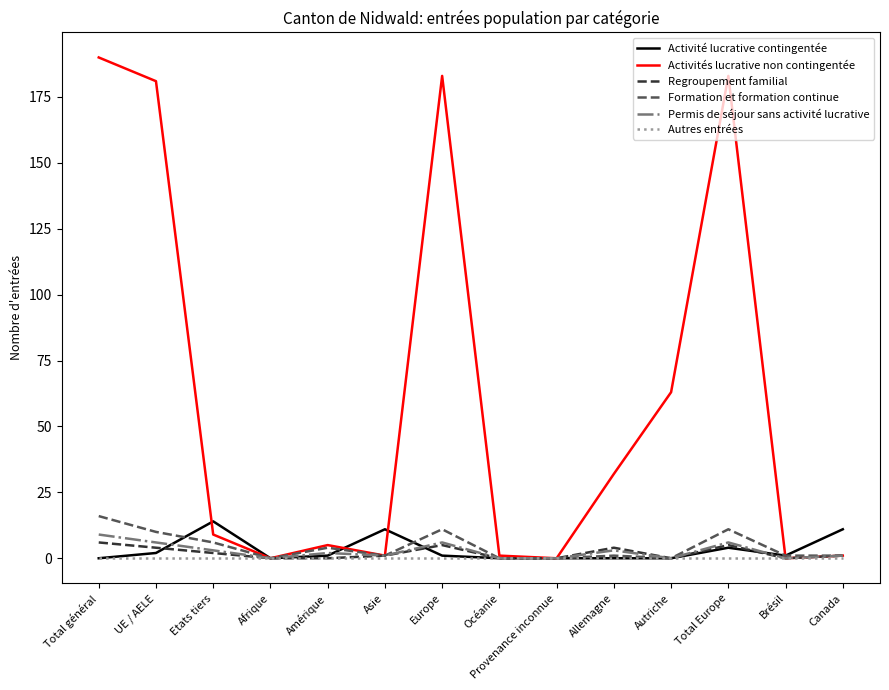

Is it true that Activités lucrative non contingentée equals 190 at Total général?

True